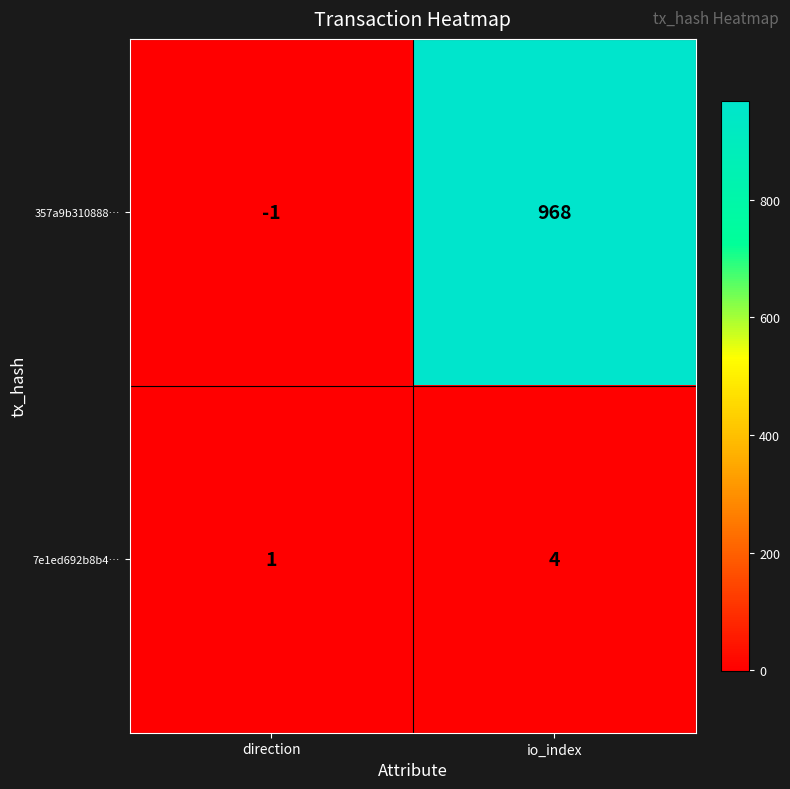

Reading left to right, extract all data points from this chart.

357a9b310888…: direction=-1	io_index=968
7e1ed692b8b4…: direction=1	io_index=4